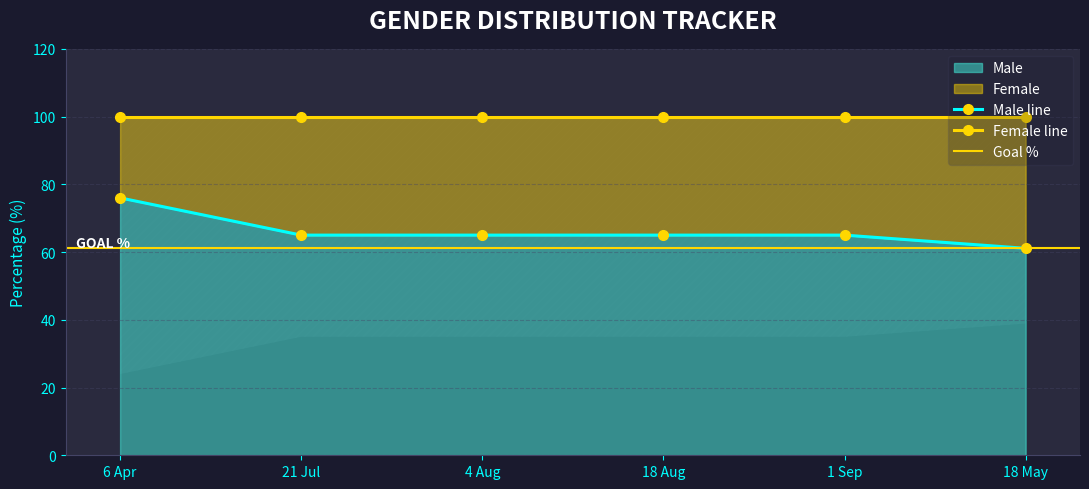

True or false: there are more than 1 points higher than both neighbors.

False